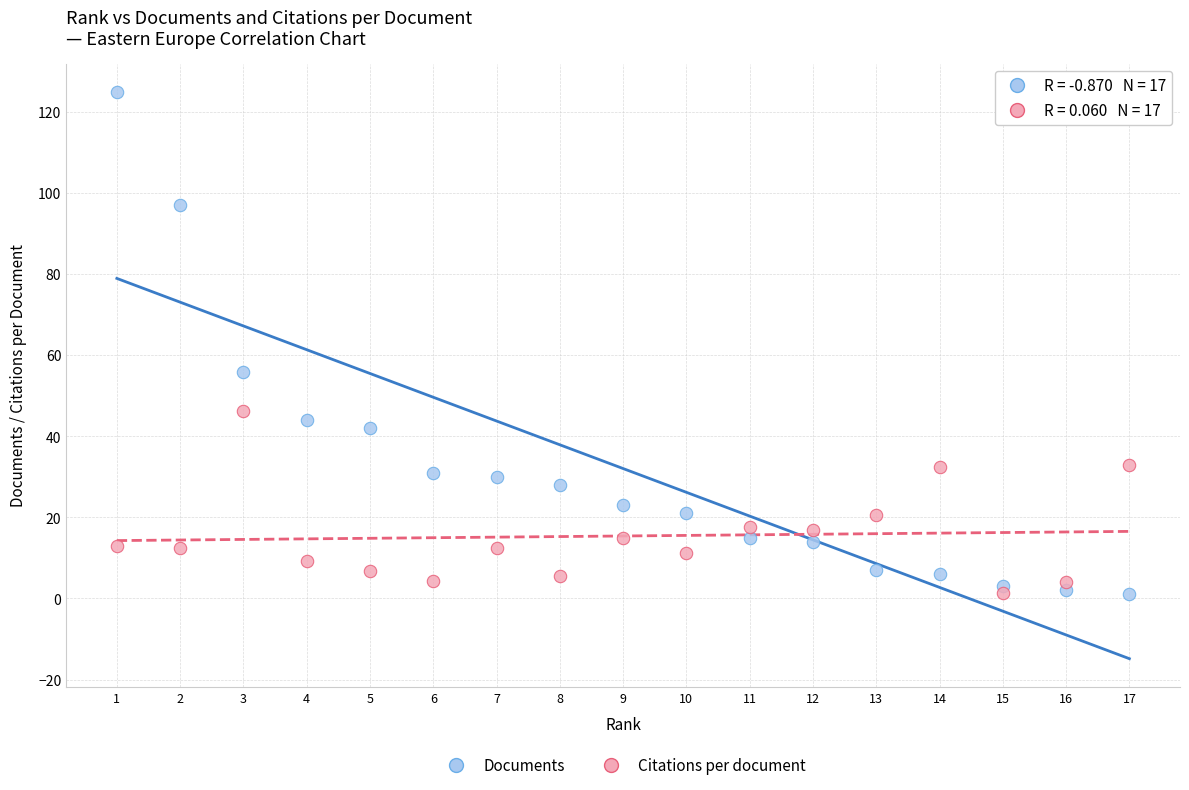

Which series has the widest spread of Y values?

Documents